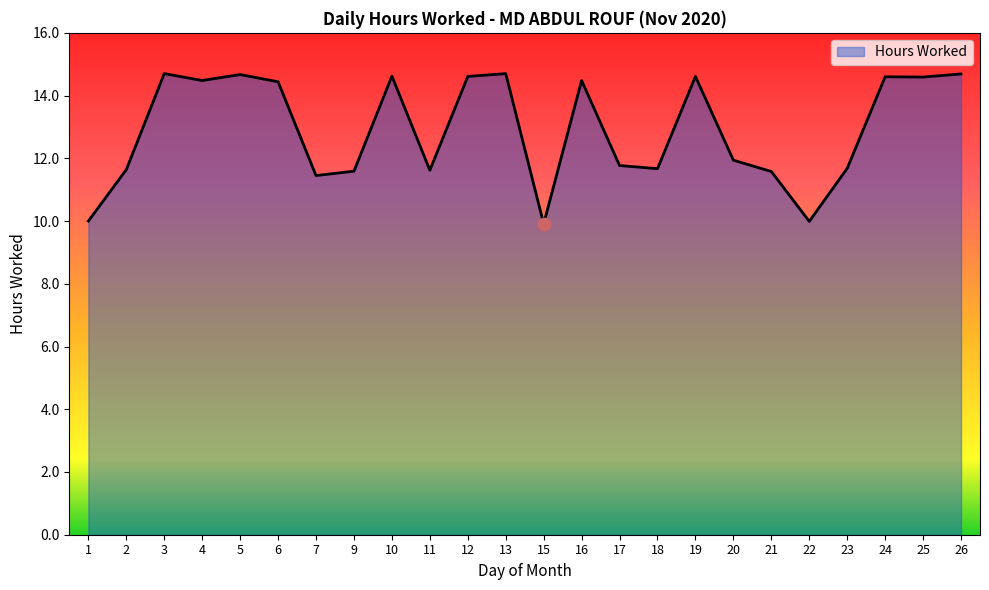

Approximately how many times larger is the value at 7 compared to 17?

1.0